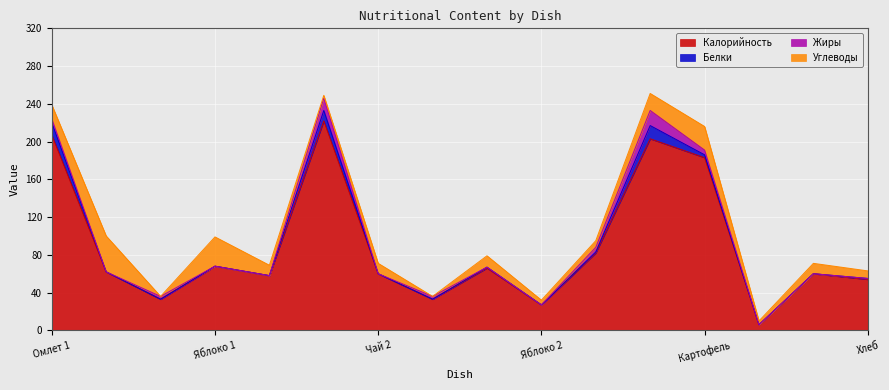

Is it true that Белки equals 24 at Котлета?

False